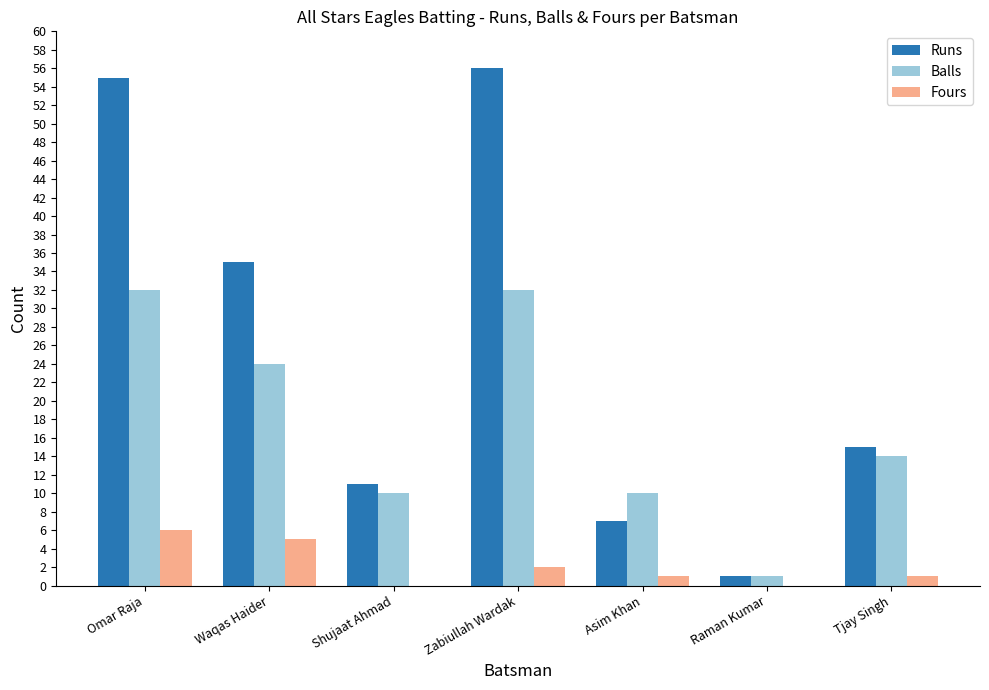

At which category is the sum across all series the highest?

Omar Raja